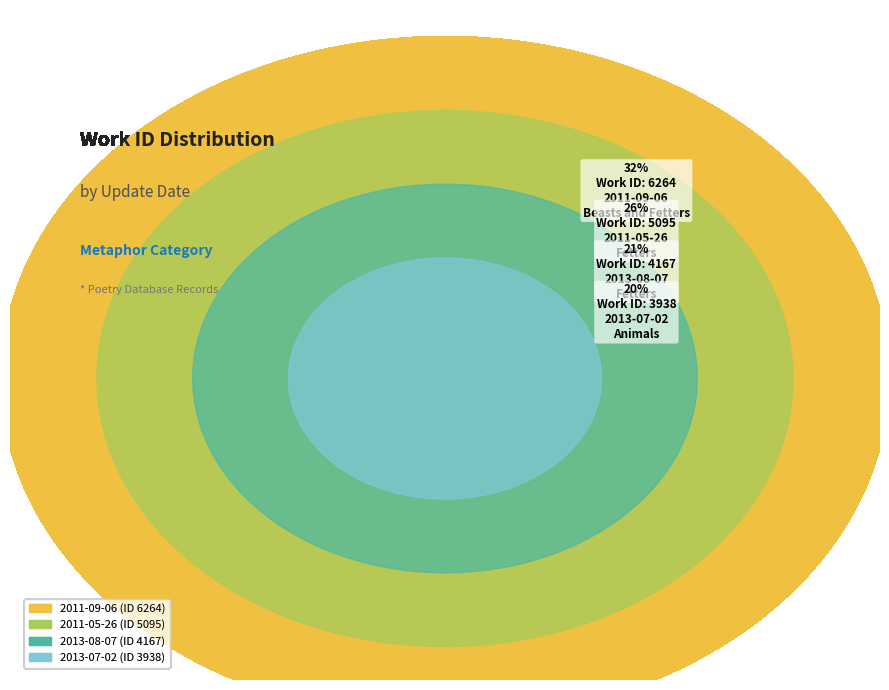

Count the number of slices in the pie.

4